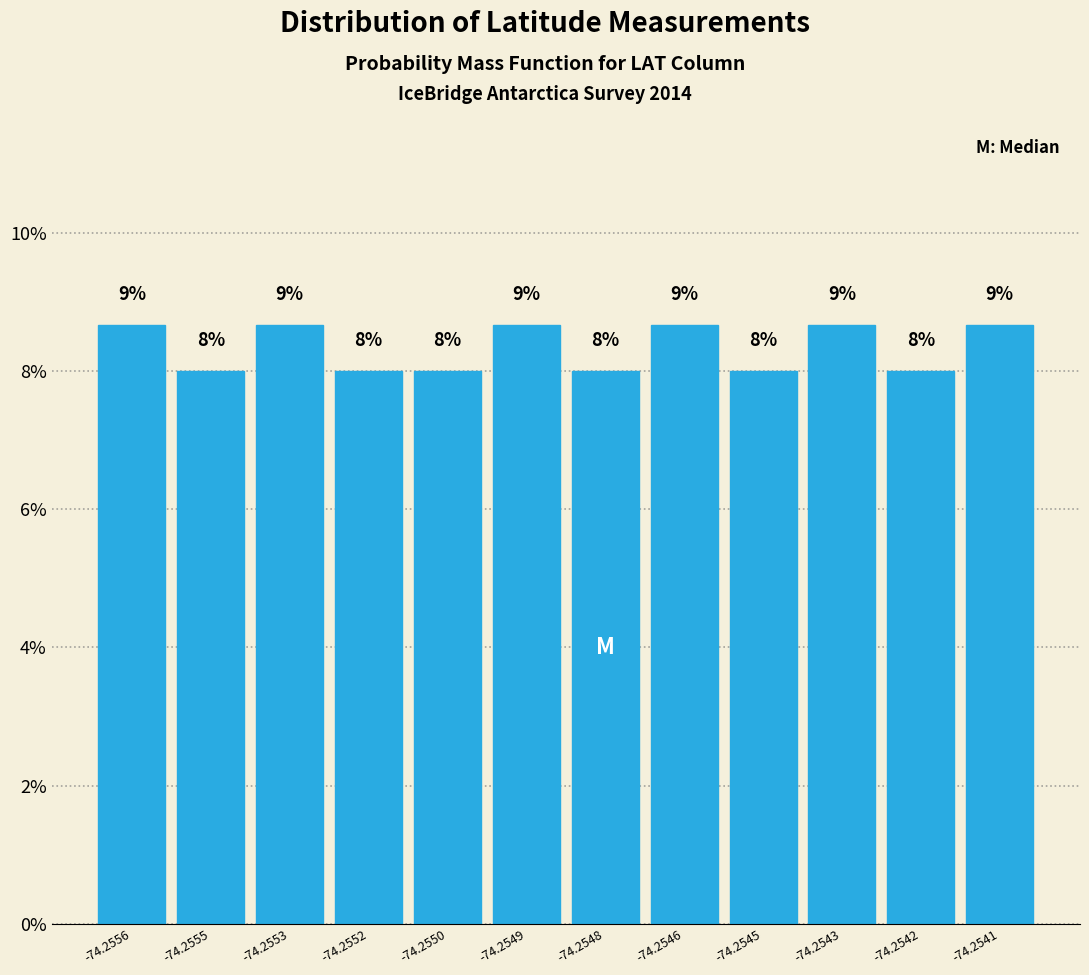

Between -74.2541 and -74.2548, which is larger?

-74.2541